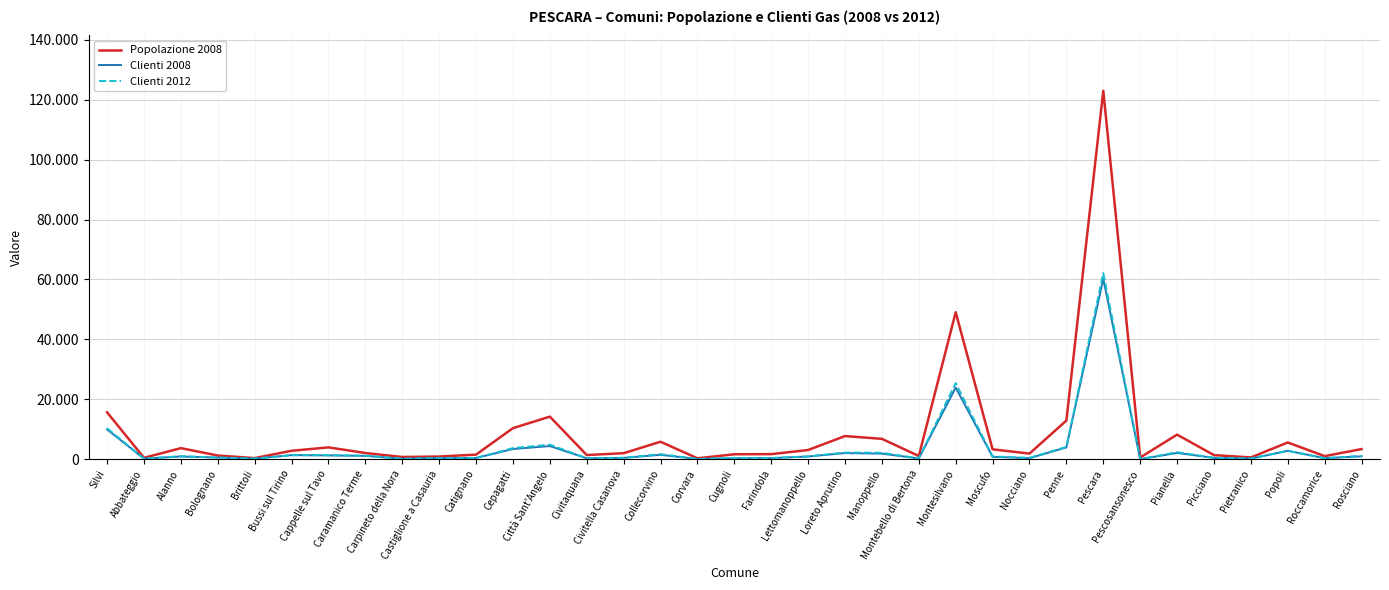

Does the chart have visible grid lines?

Yes